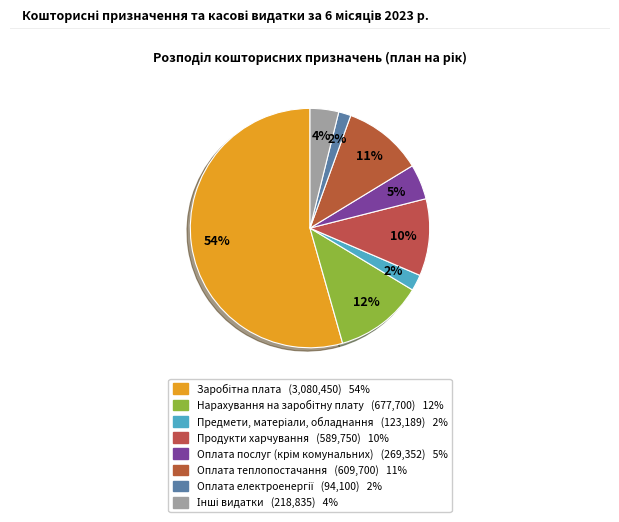

Does Інші видатки represent more than half of the total?

No